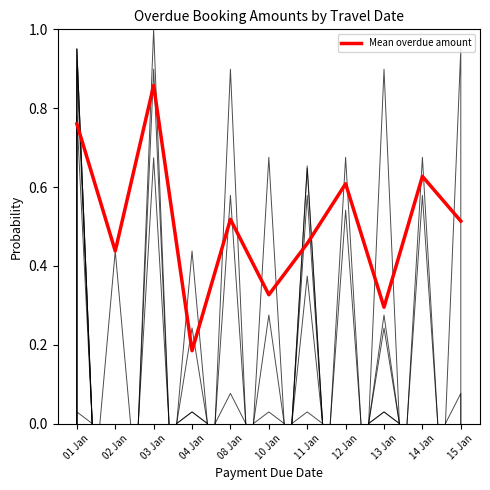

Reading left to right, transcribe all the data shown in this chart.

01 Jan=0.8	02 Jan=0.4	03 Jan=0.9	04 Jan=0.2	08 Jan=0.5	10 Jan=0.3	11 Jan=0.5	12 Jan=0.6	13 Jan=0.3	14 Jan=0.6	15 Jan=0.5